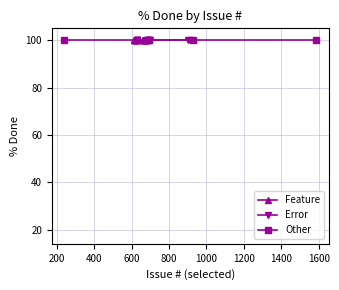

How many lines are shown in the chart?

3